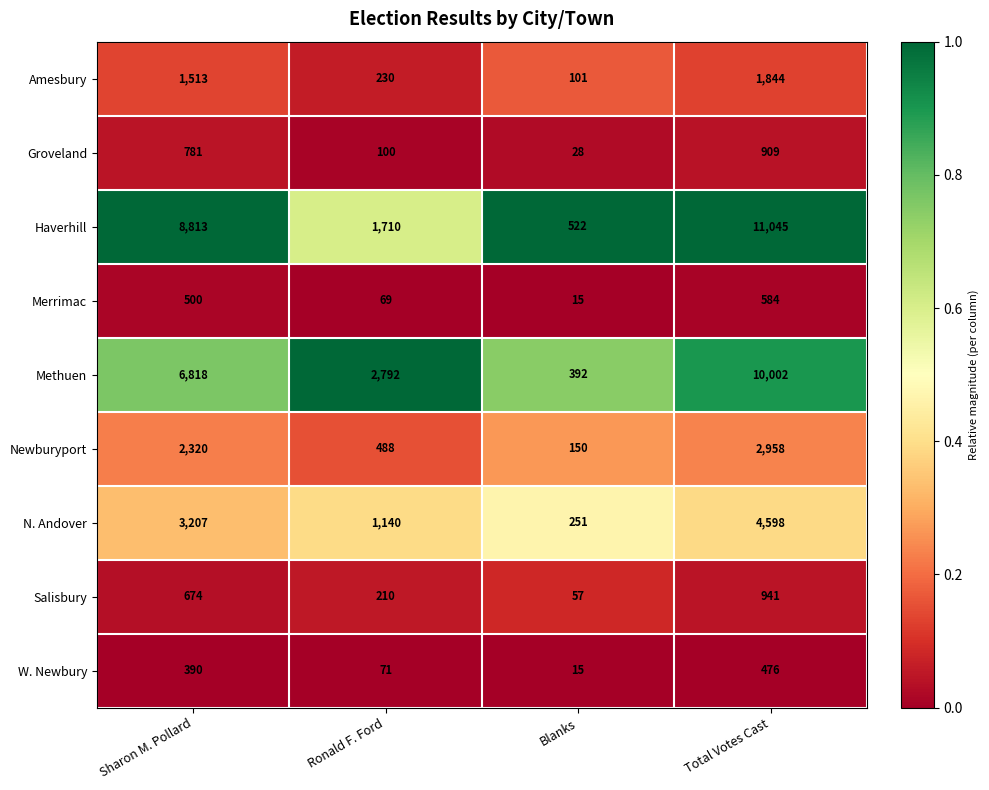

Rank the series by their maximum value, from lowest to highest.

W. Newbury, Merrimac, Groveland, Salisbury, Amesbury, Newburyport, N. Andover, Methuen, Haverhill